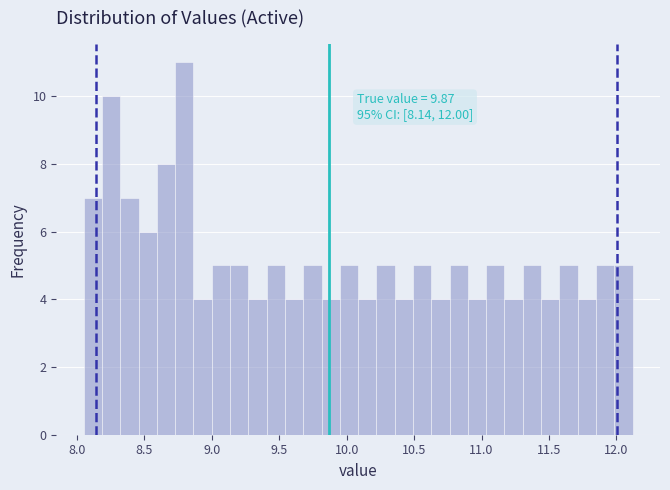

Read against the x-axis, roughly where is the centre of the tallest bar?

8.80